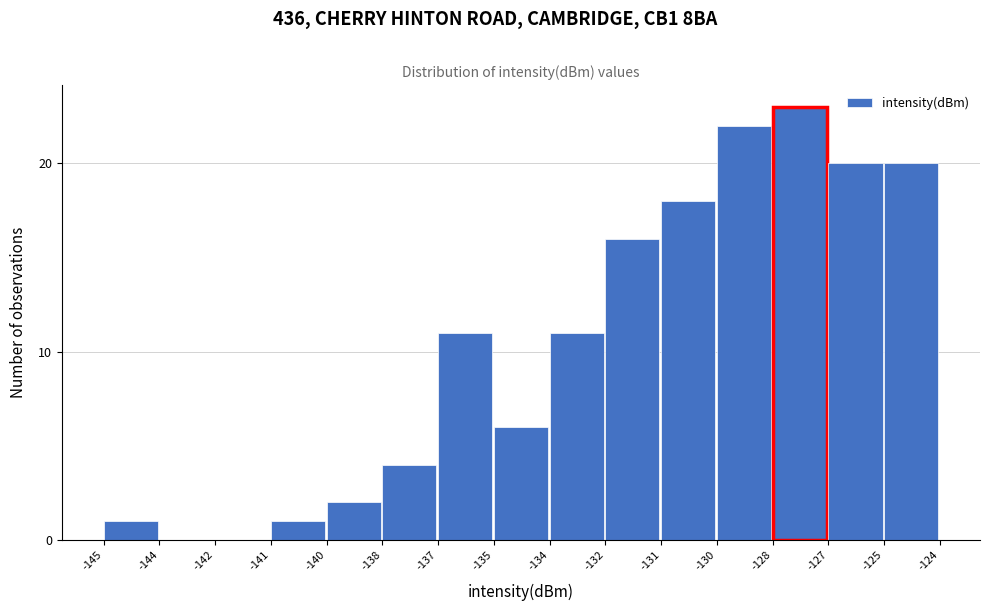

Reading left to right, extract all data points from this chart.

-145=1	-144=0	-142=0	-141=1	-140=2	-138=4	-137=11	-135=6	-134=11	-132=16	-131=18	-130=22	-128=23	-127=20	-125=20